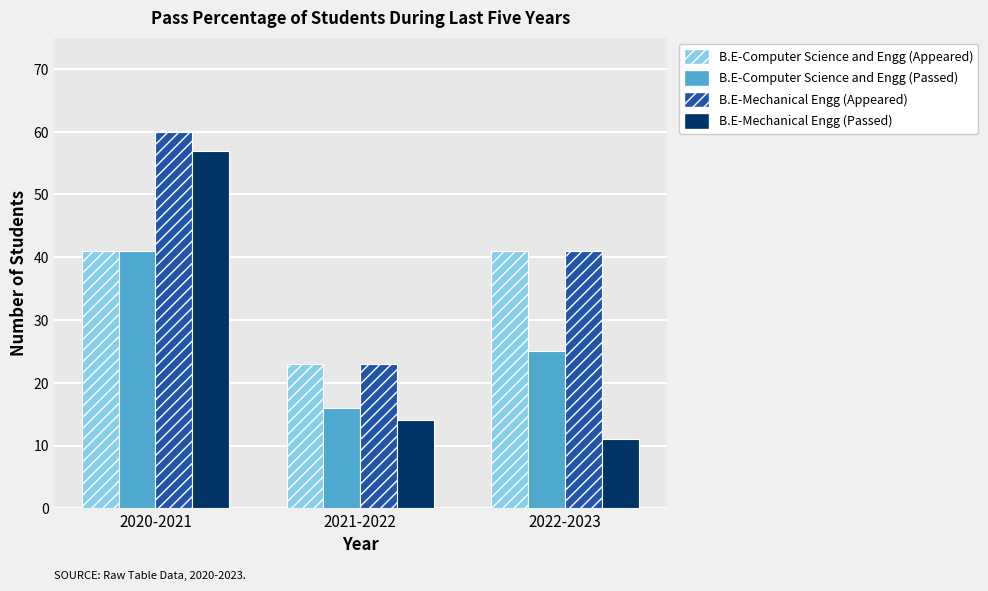

Is the value of B.E-Mechanical Engg (Appeared) at 2022-2023 greater than the value of B.E-Computer Science and Engg (Appeared) at 2021-2022?

Yes